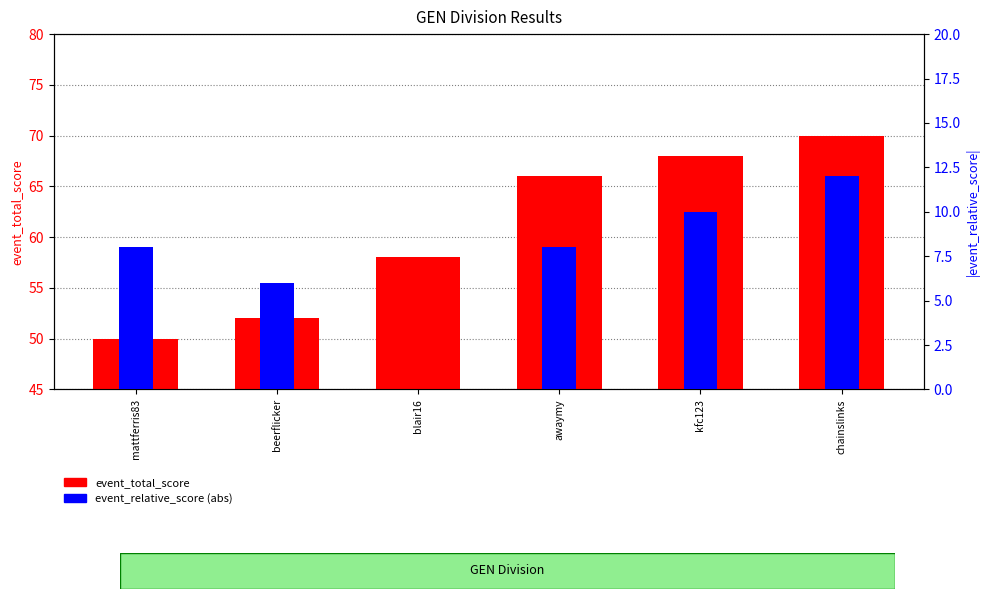

What is the value of the event_relative_score (abs) bar at the 2nd from the left?

6